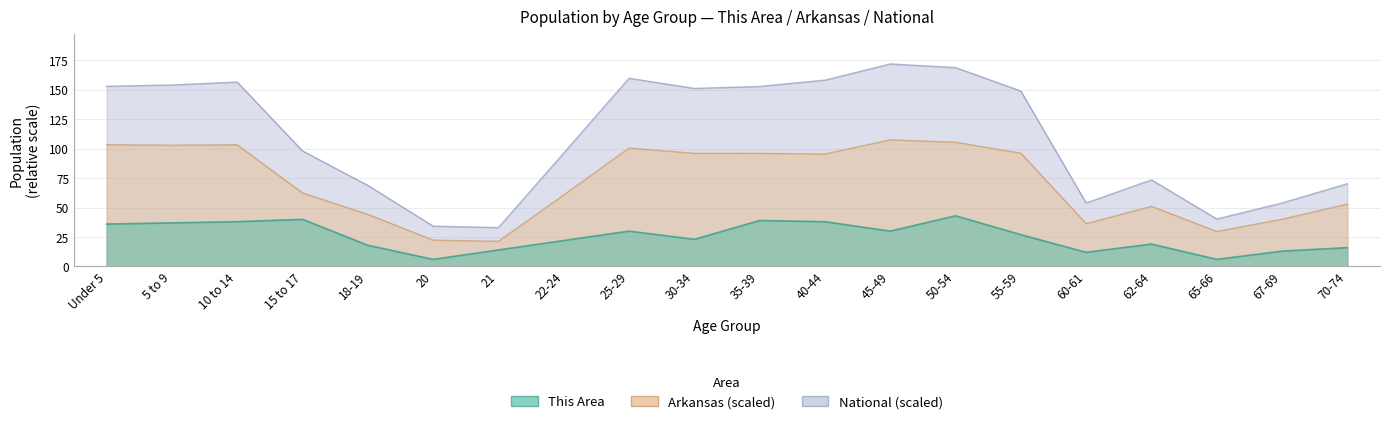

What is the total value across all series at 67-69?

107.0